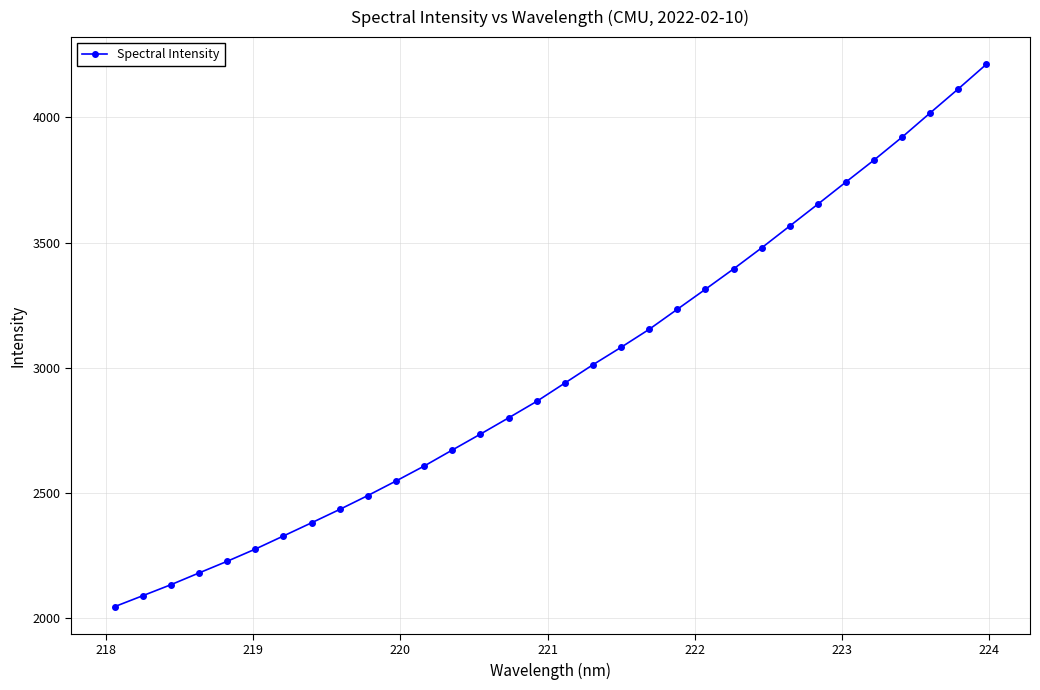

What is the maximum value shown in the chart?

4212.7